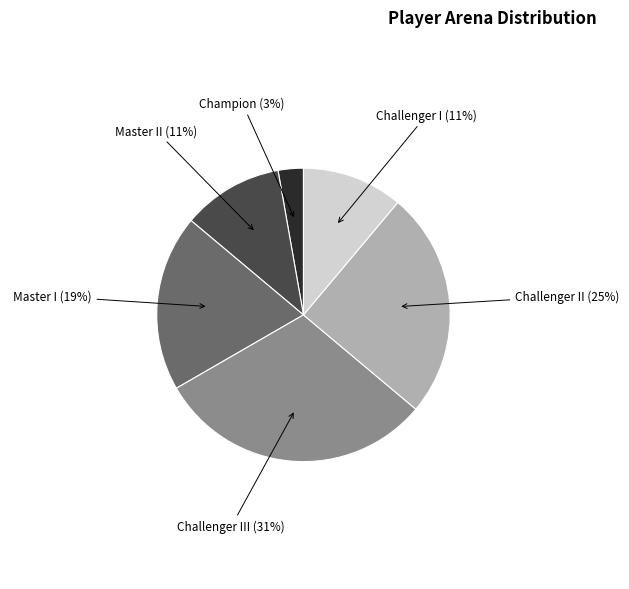

Is there a majority slice in this chart?

No